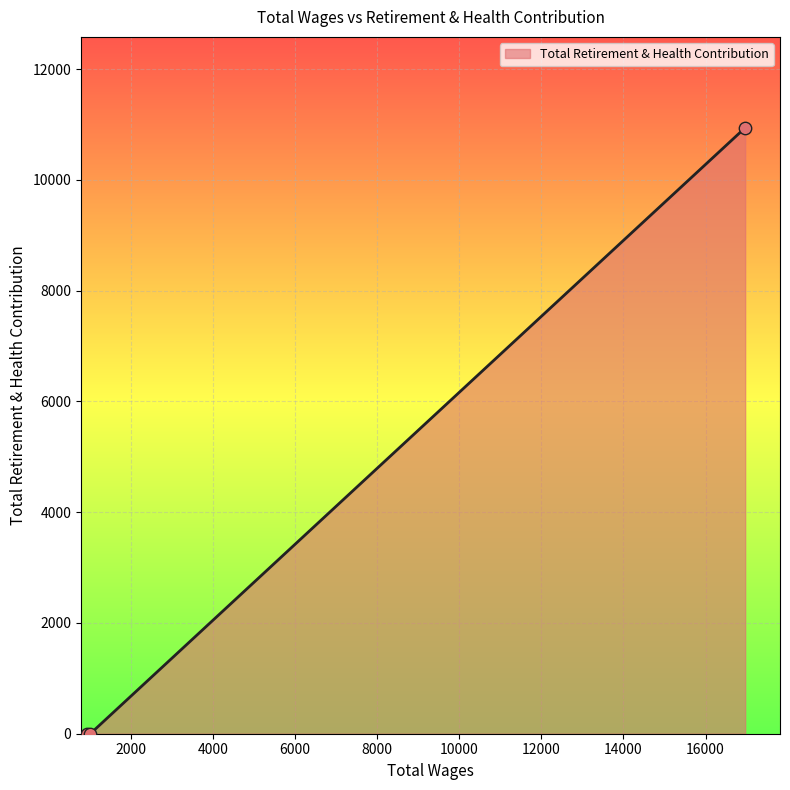

What is the greatest value displayed?

10942